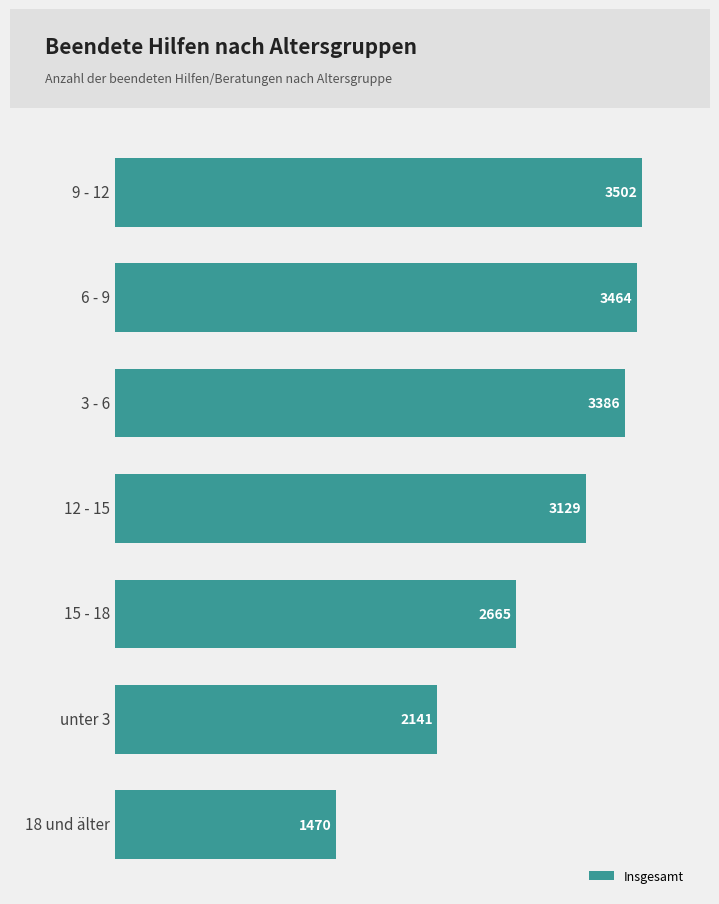

Reading top to bottom, what are all the values shown in this chart?

9 - 12=3502	6 - 9=3464	3 - 6=3386	12 - 15=3129	15 - 18=2665	unter 3=2141	18 und älter=1470